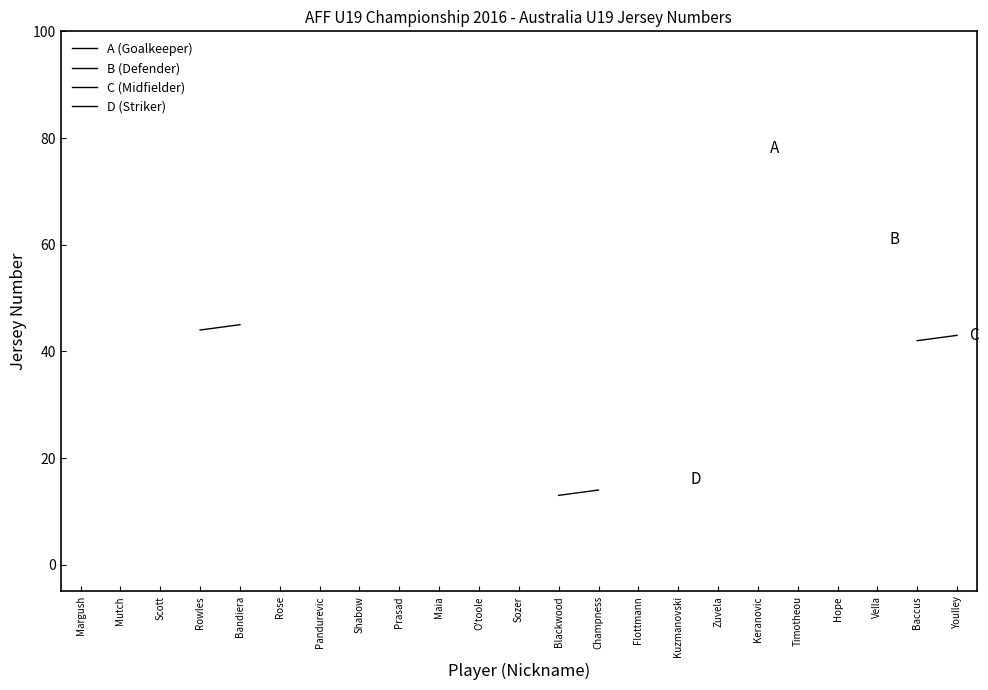

What value does the D (Striker) series have at Blackwood?

13.0